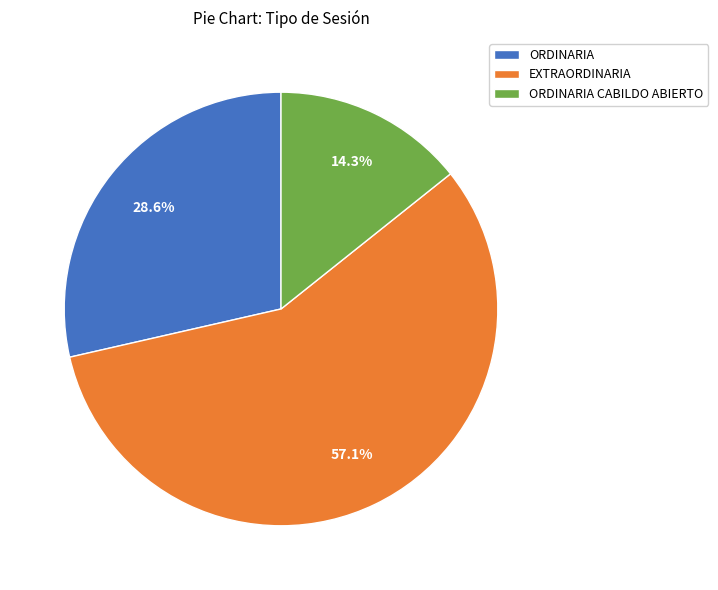

To the nearest percent, what is the difference between the largest and smallest slice percentages?

43%